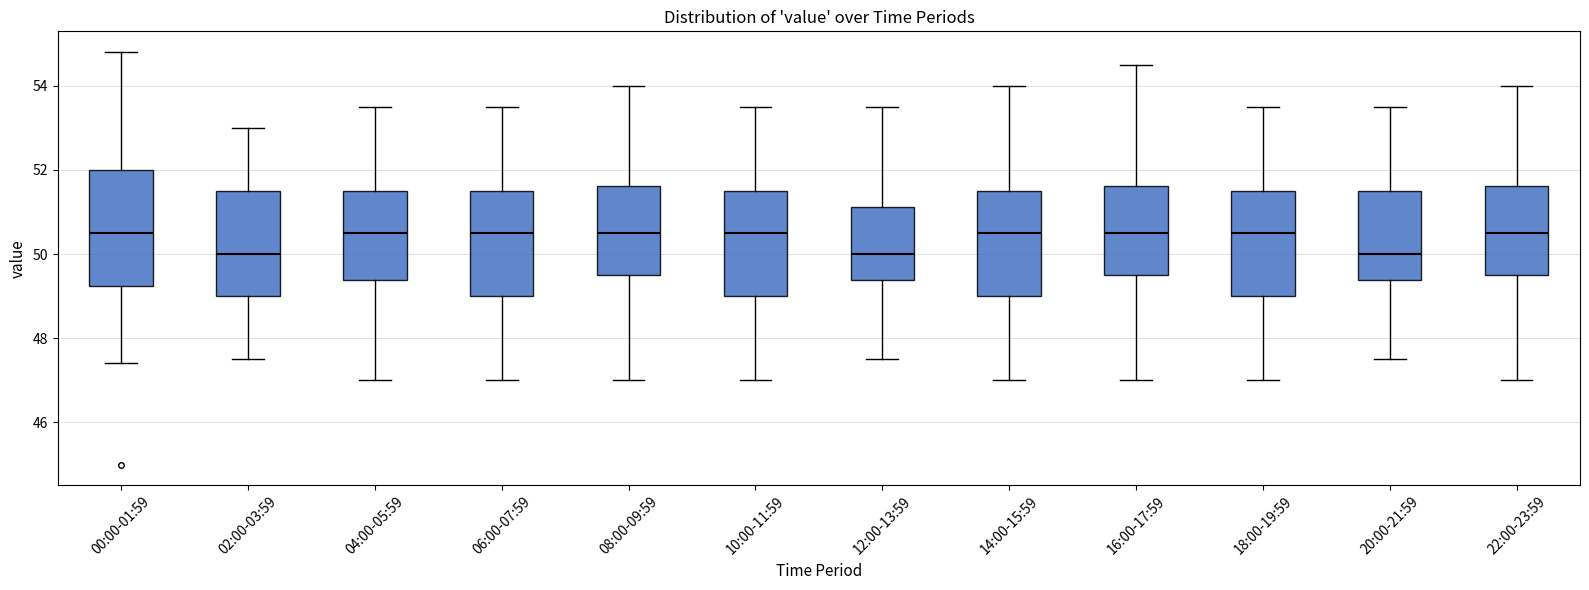

Comparing the boxes themselves (not the whiskers), which one is the tallest?

00:00-01:59